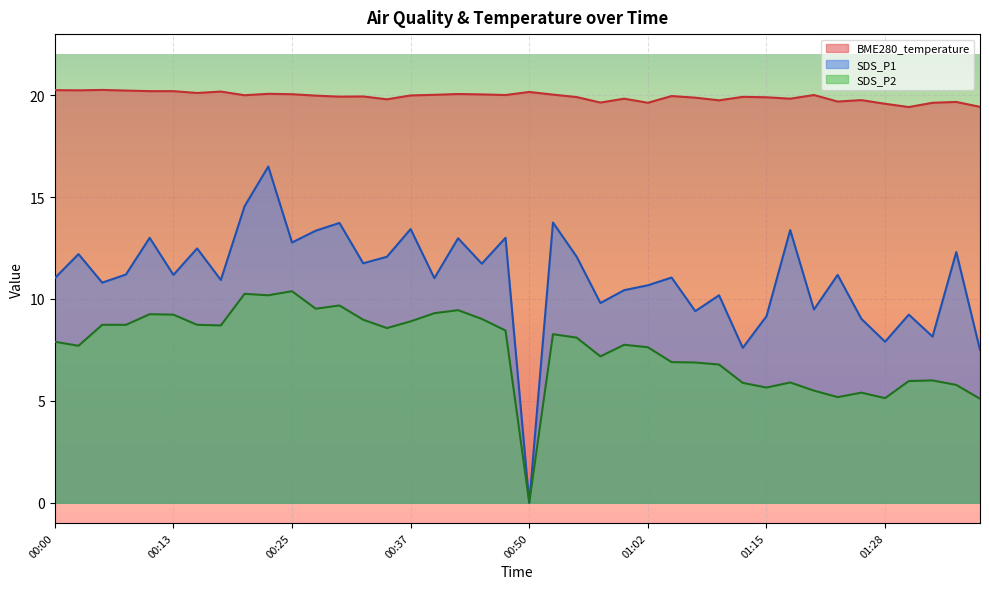

What is the average value of the SDS_P1 series?

11.0